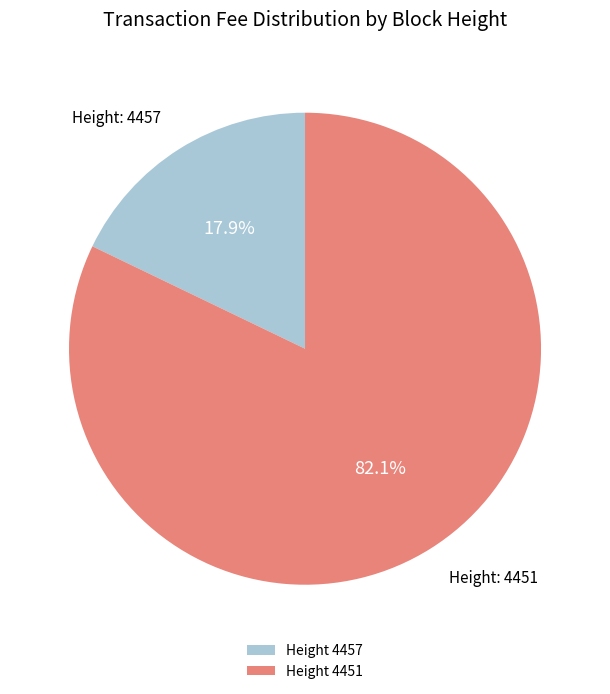

Is there a majority slice in this chart?

Yes